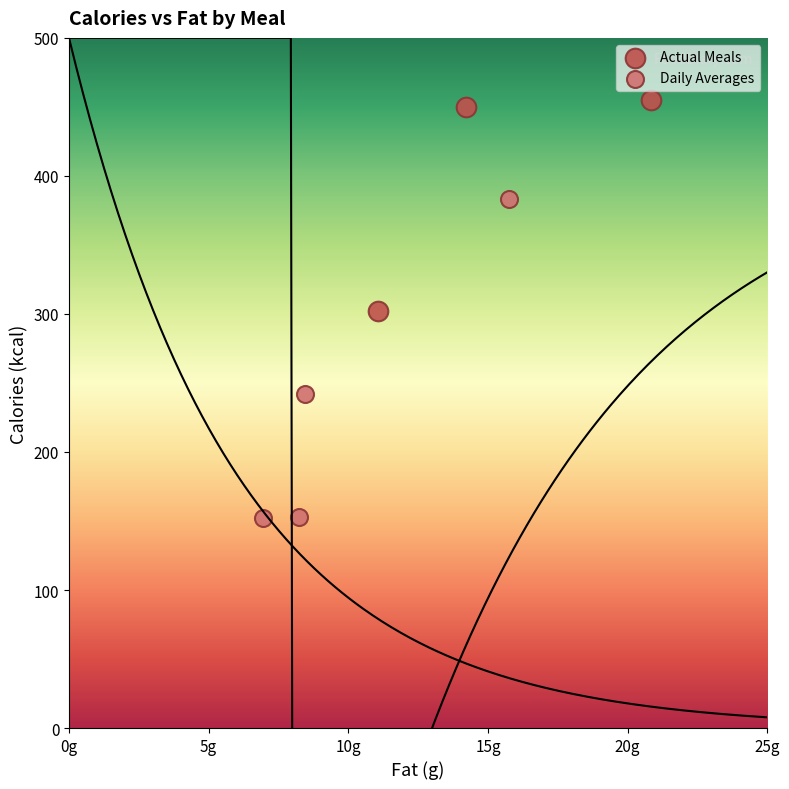

What are all the series names shown in the legend?

Actual Meals, Daily Averages